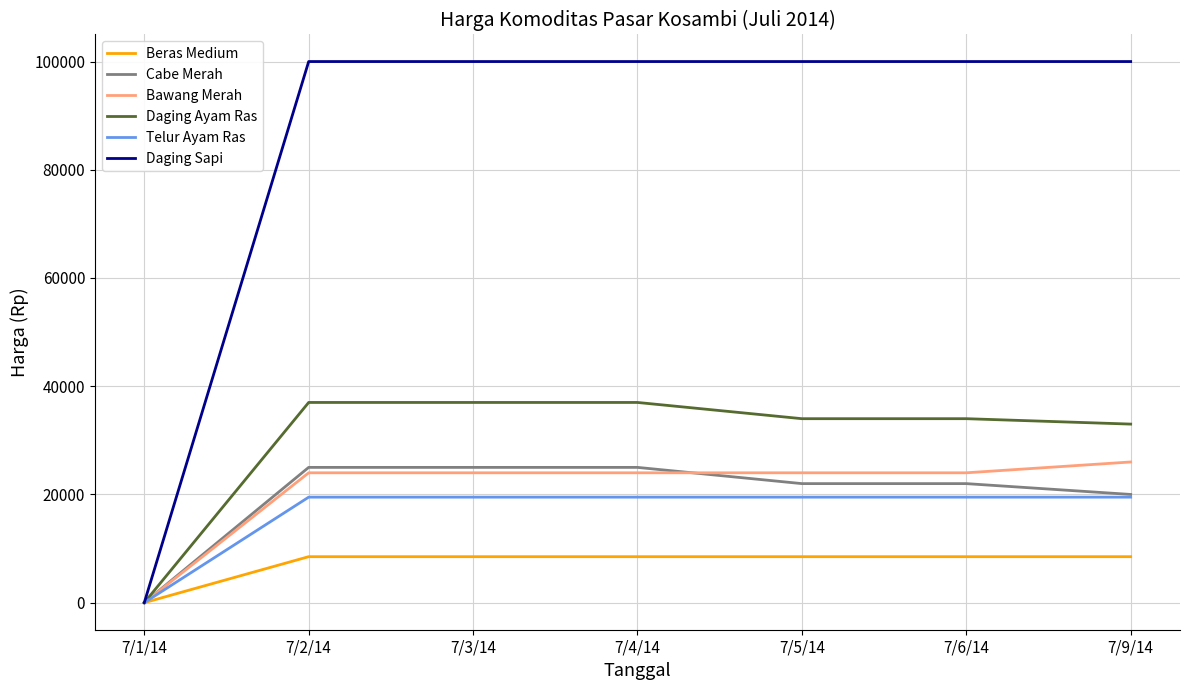

How many values in Daging Sapi are above zero?

6